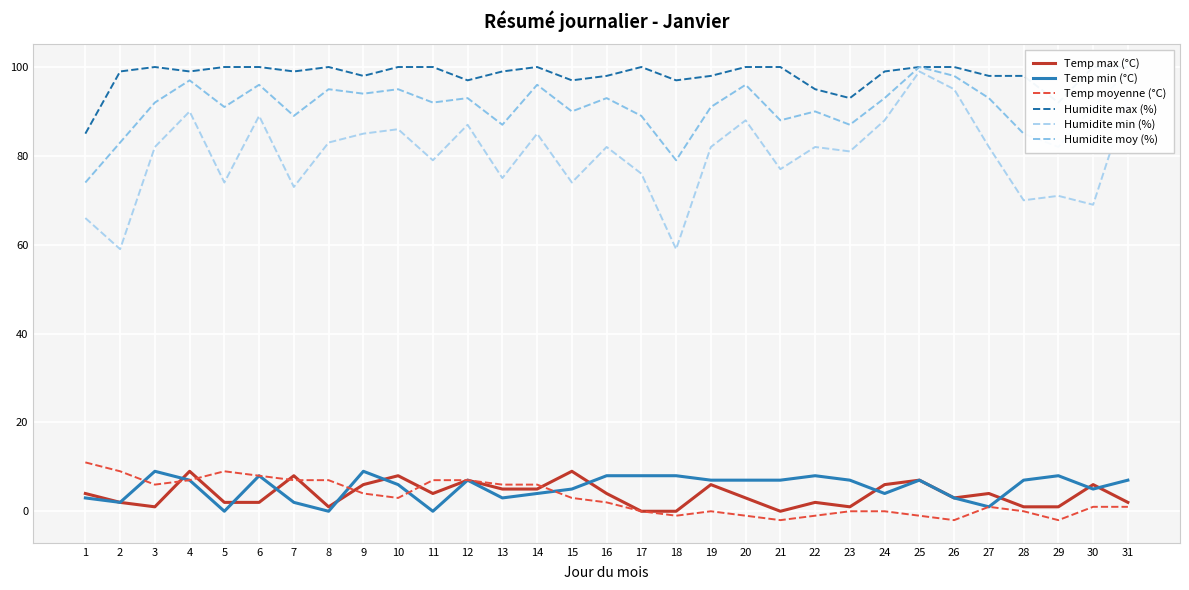

List the labels in order of Temp max (°C) value, largest first.

4, 15, 7, 10, 12, 25, 9, 19, 24, 30, 13, 14, 1, 11, 16, 27, 20, 26, 2, 5, 6, 22, 31, 3, 8, 23, 28, 29, 17, 18, 21